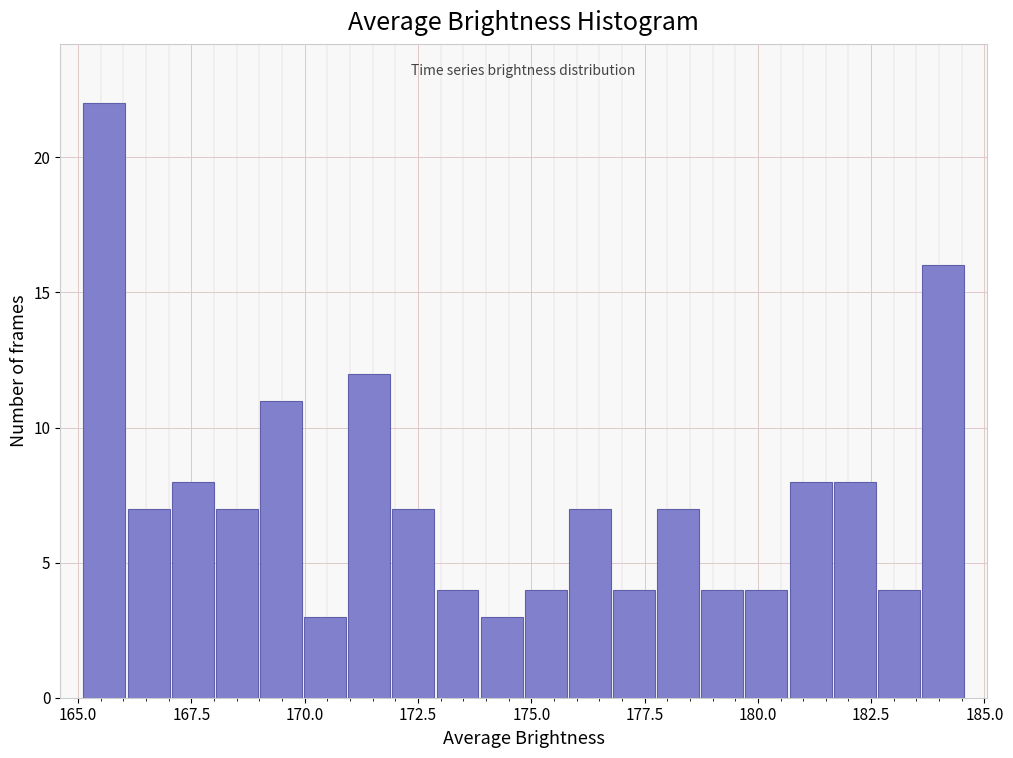

Read against the x-axis, roughly where is the centre of the tallest bar?

165.5